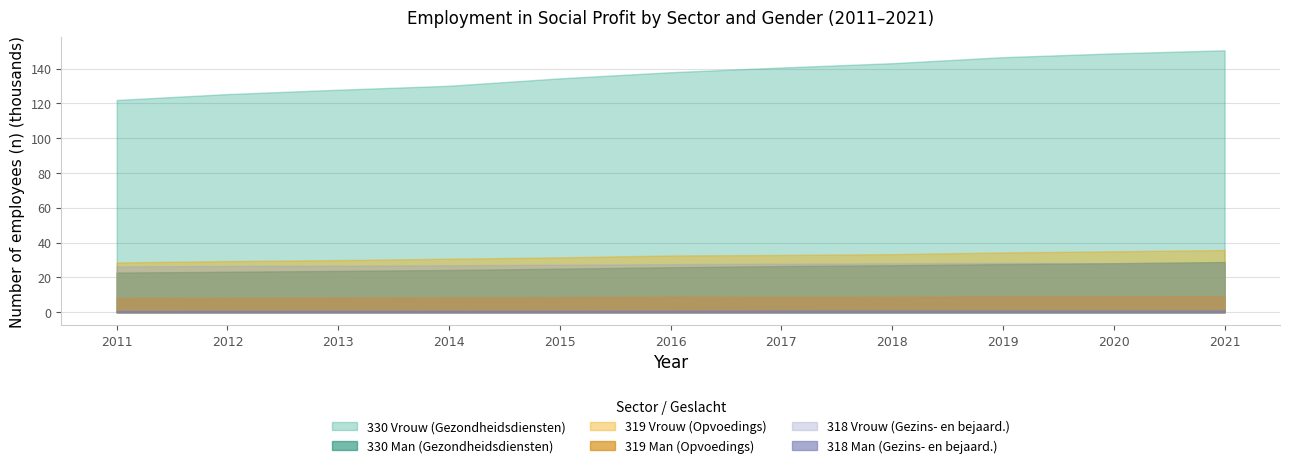

Which series has the largest total across all categories?

330 Vrouw (Gezondheidsdiensten)